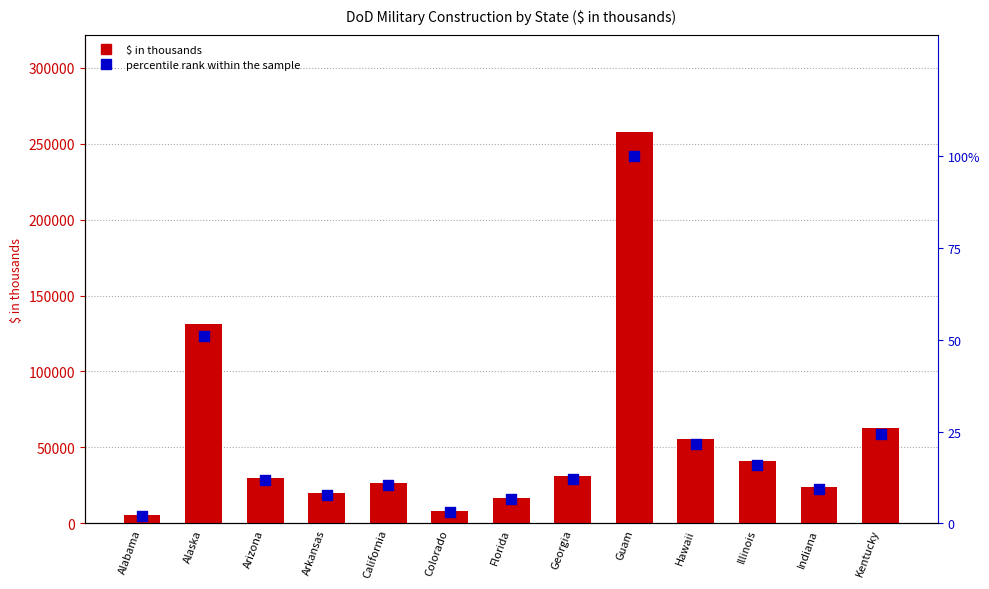

At which category is the sum across all series the highest?

Guam